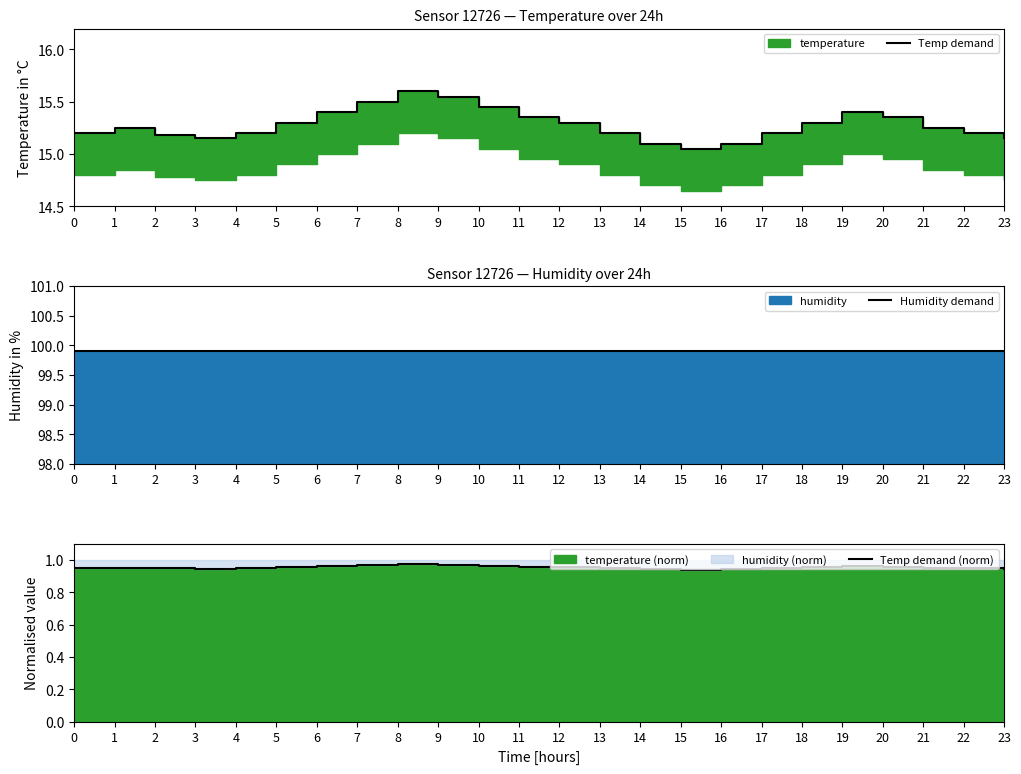

What is the total value across all series at 17?

116.1